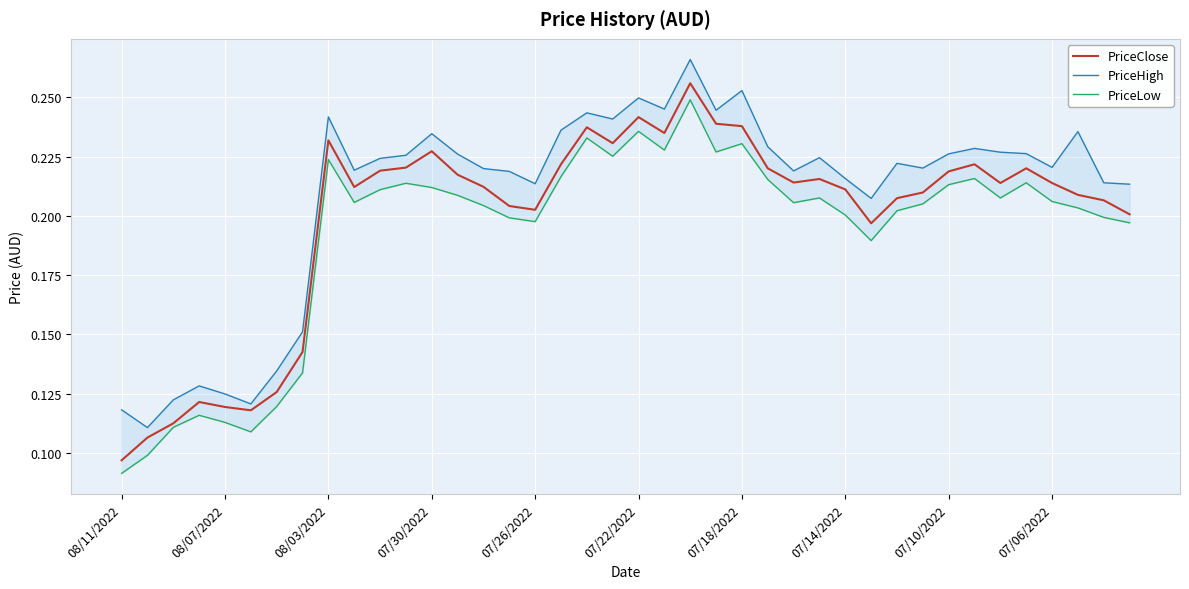

Which category has the lowest value across all series?

08/11/2022